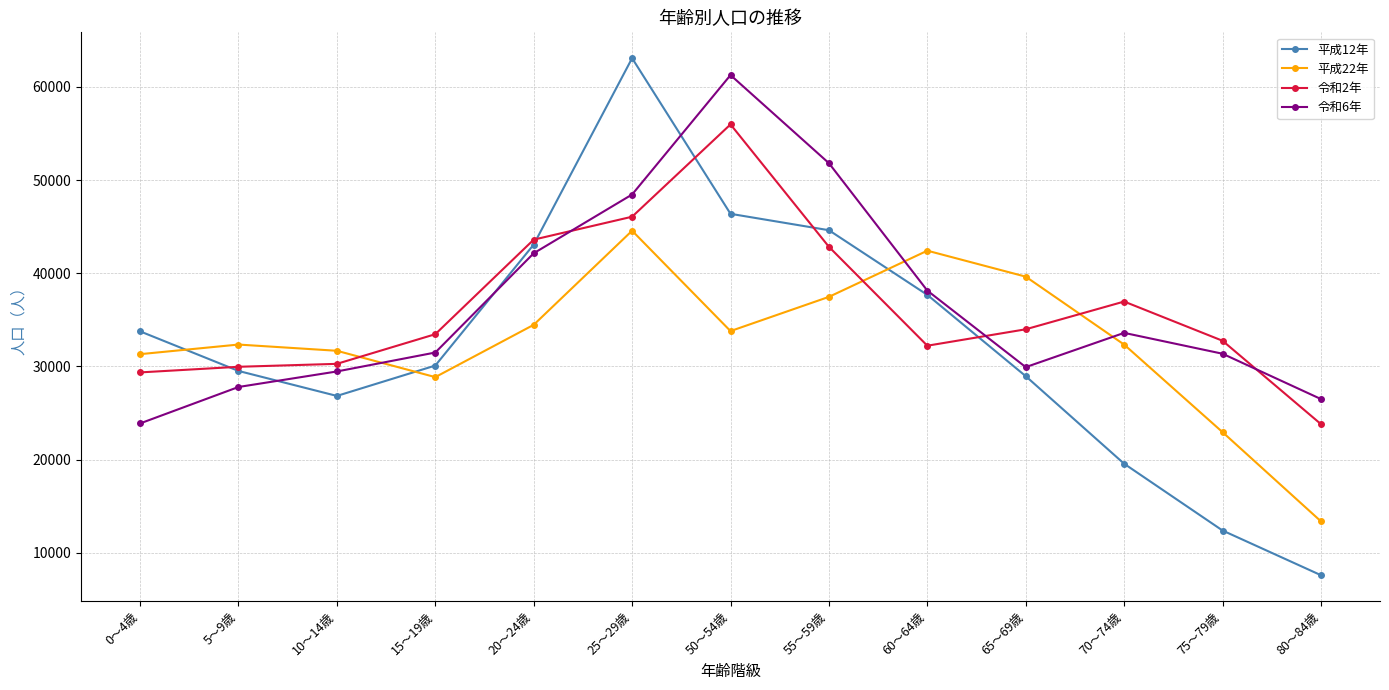

Which category has the lowest value in the 令和6年 series?

0～4歳